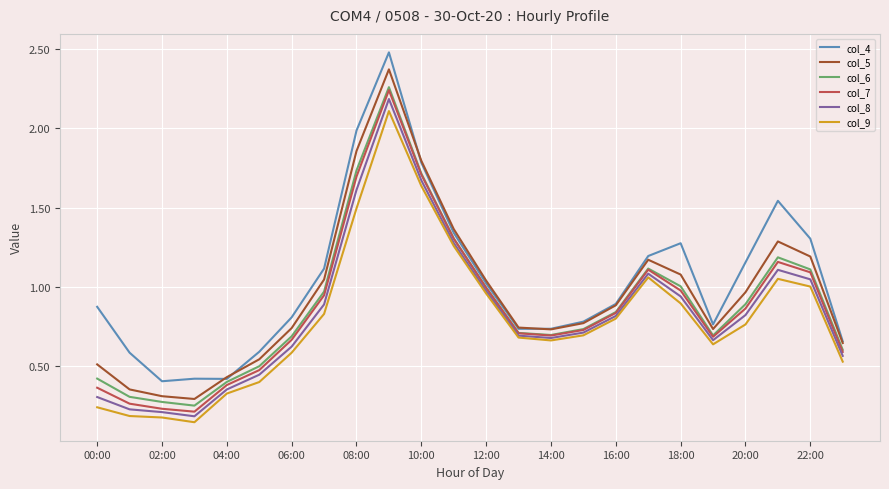

How many lines are shown in the chart?

6